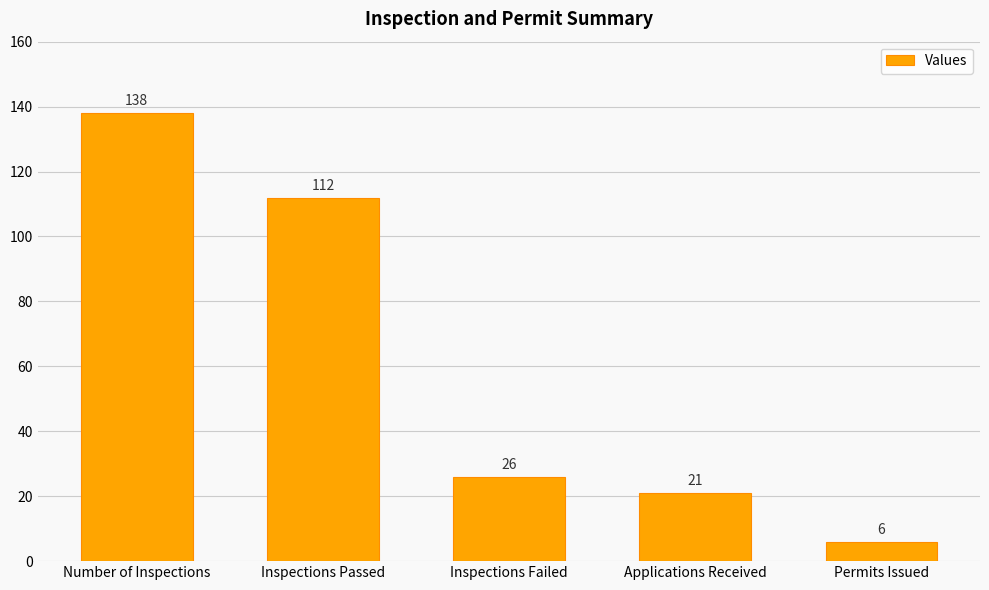

Does the chart contain stacked bars?

No